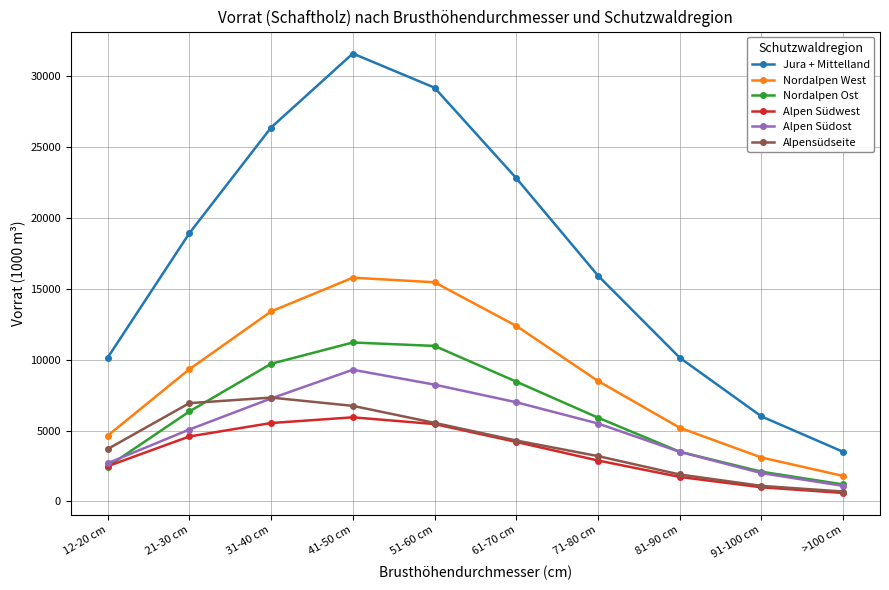

What is the difference between the maximum and minimum values in the Alpen Südwest series?

5337